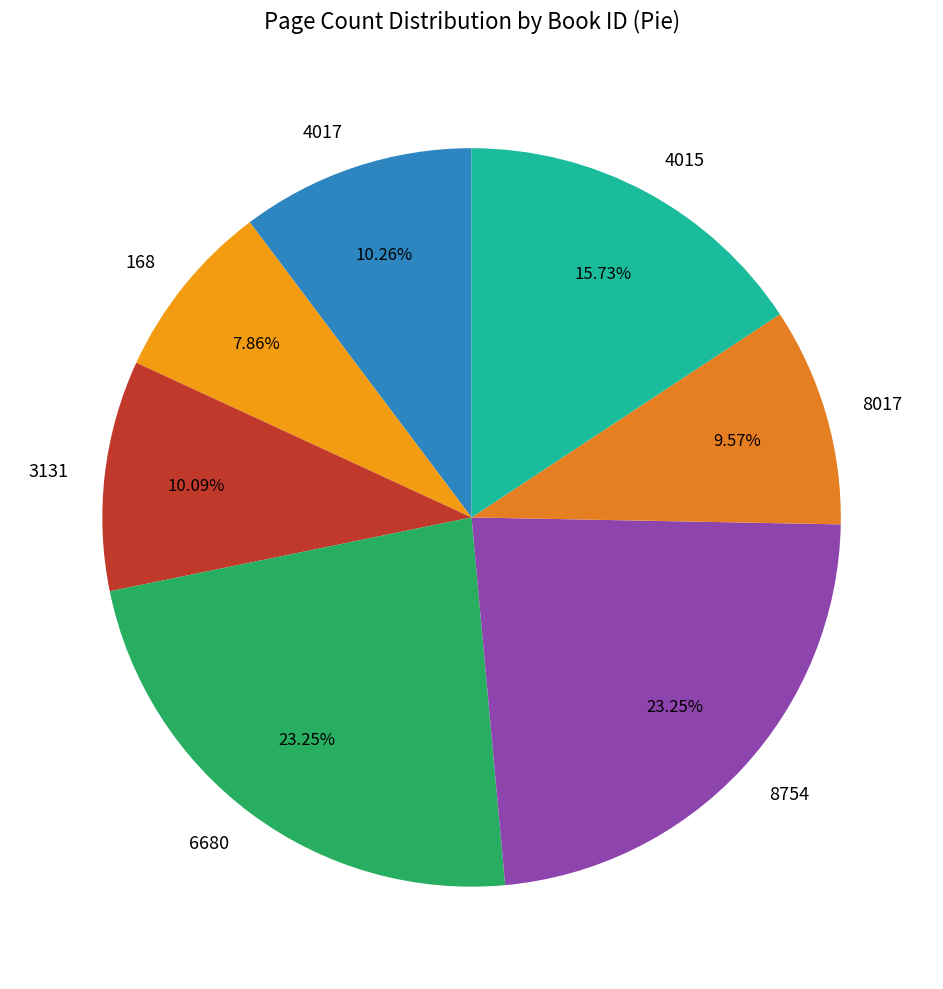

What is the smallest slice in the pie chart?

168